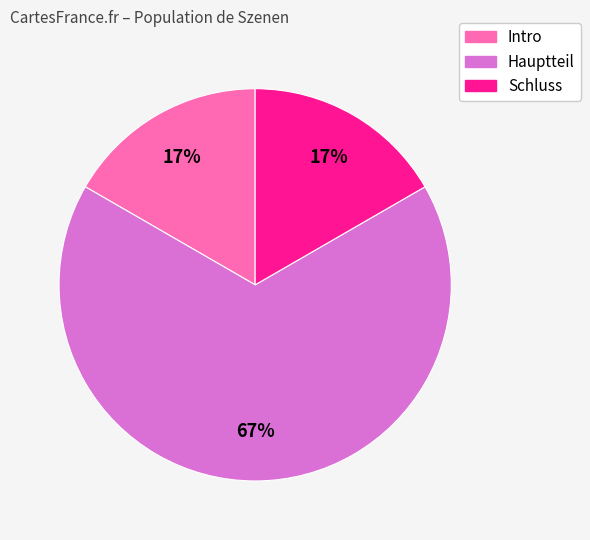

The Intro slice represents 32% of the pie. True or false?

False